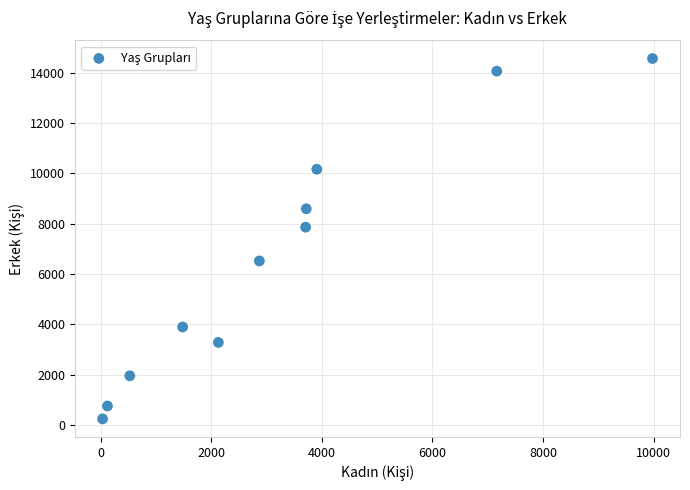

What Y value in the scatter plot is closest to 7407?

7865